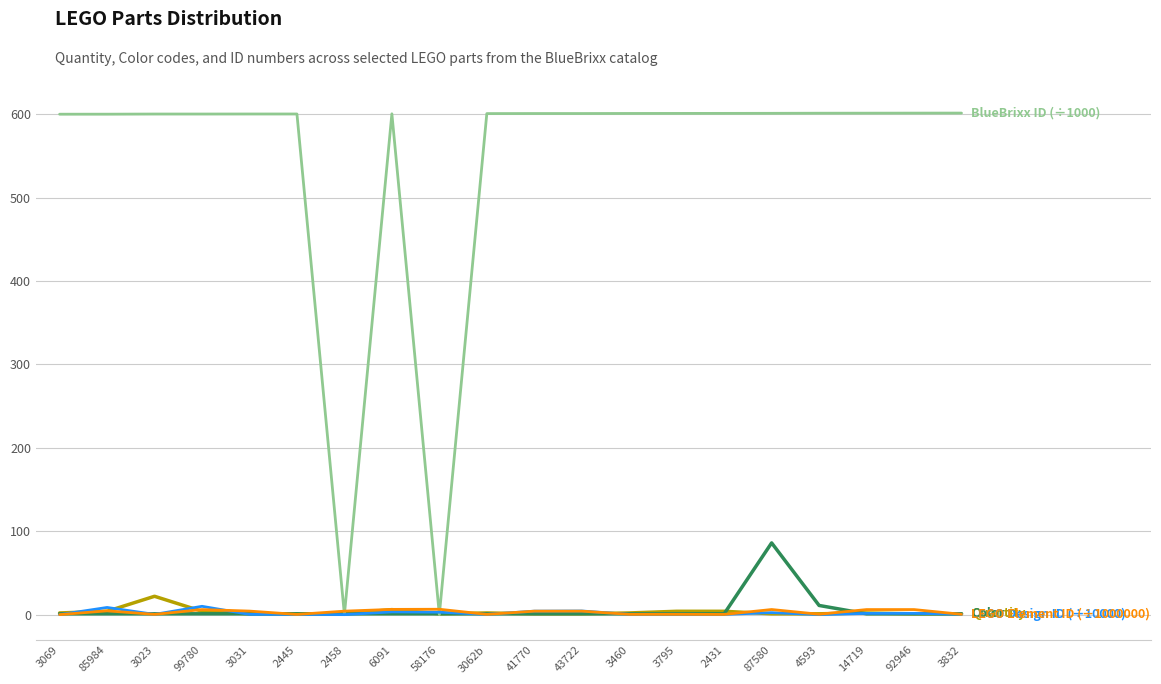

What is the difference between the highest and lowest values at 2445?

600.0